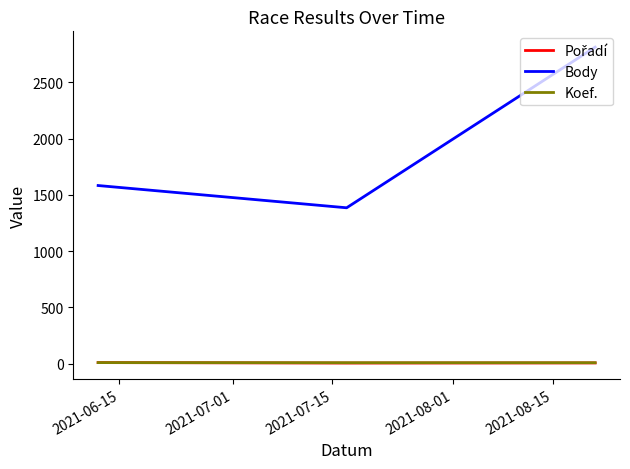

What is the lowest value of the Body series?

1385